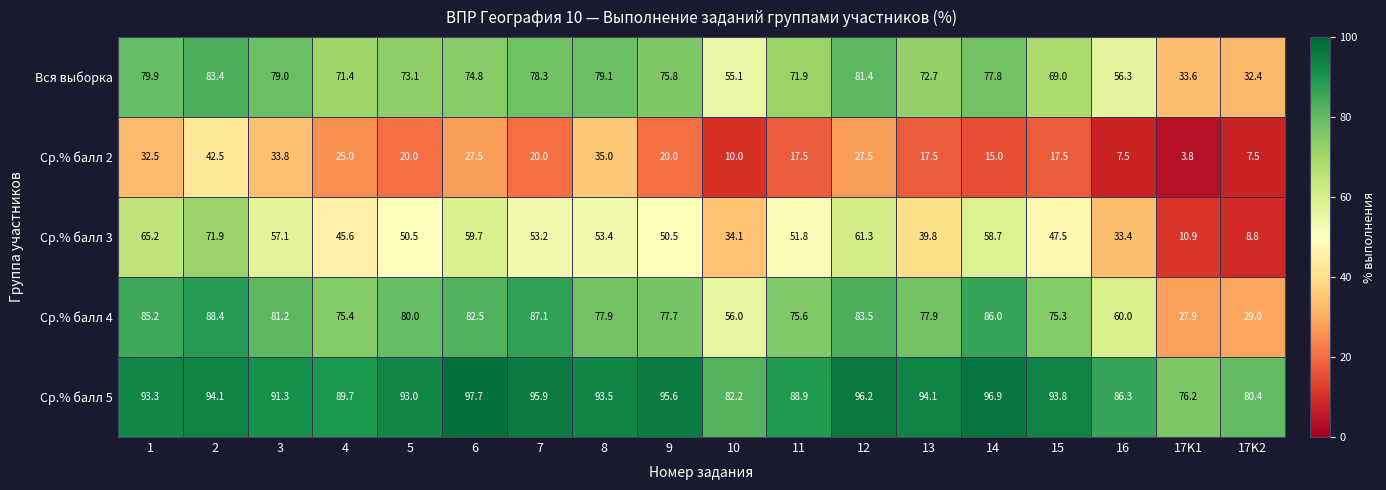

The value of Ср.% балл 4 at 15 is 128.9. True or false?

False